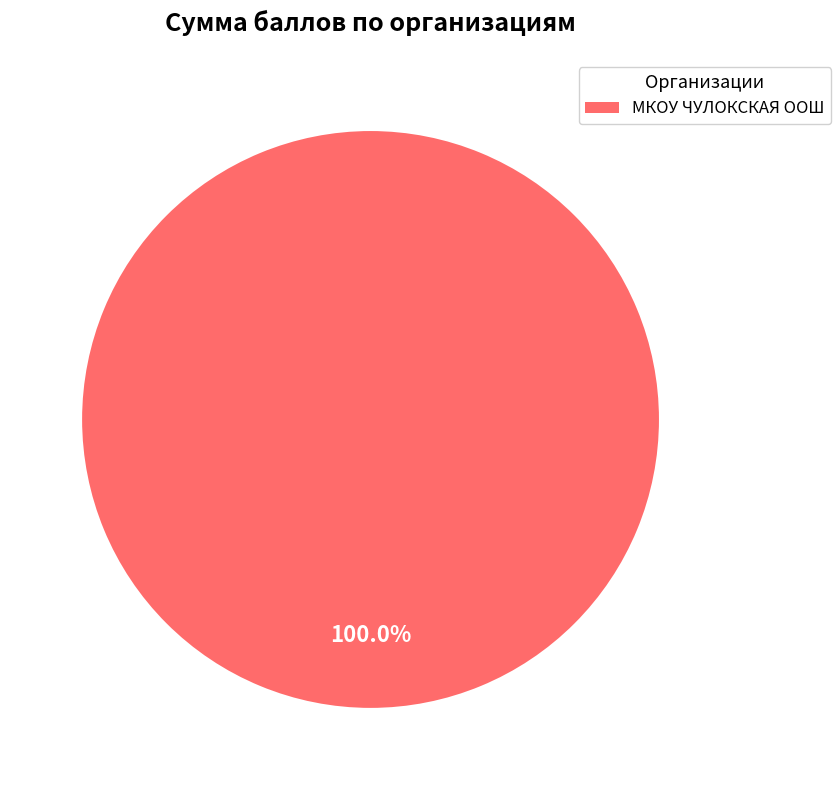

Rank the categories by value from lowest to highest.

МКОУ ЧУЛОКСКАЯ ООШ